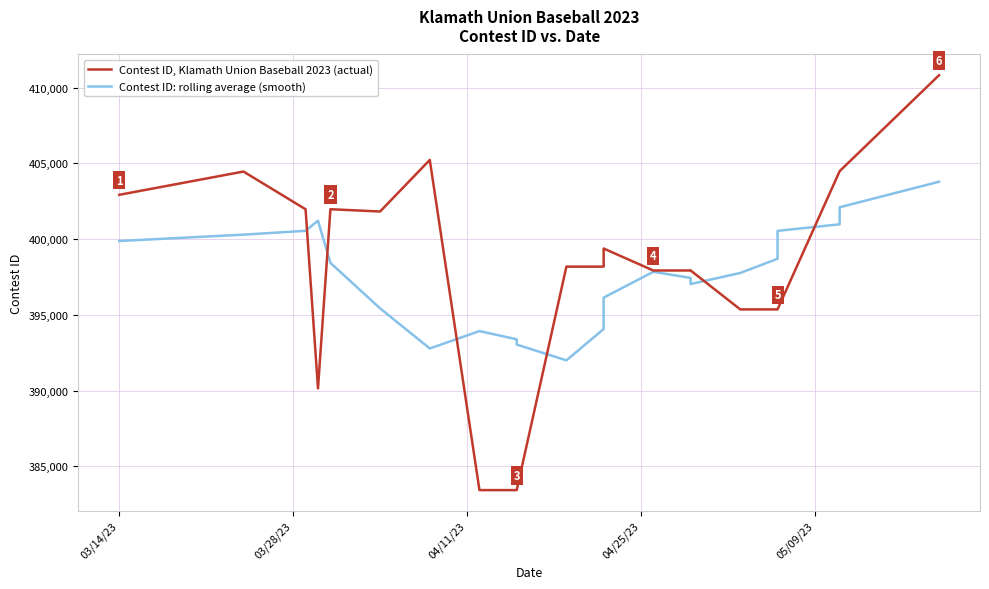

How many intersections are there between Contest ID: rolling average (smooth) and Contest ID, Klamath Union Baseball 2023 (actual)?

6